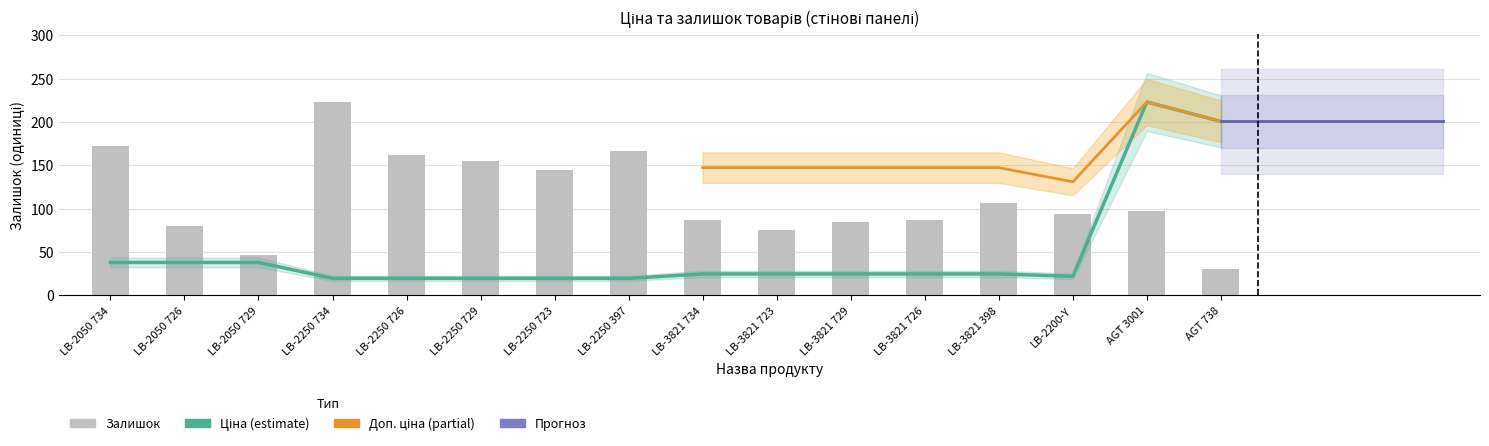

Rank the categories by Залишок value from highest to lowest.

LB-2250 734, LB-2050 734, LB-2250 397, LB-2250 726, LB-2250 729, LB-2250 723, LB-3821 398, AGT 3001, LB-2200-Y, LB-3821 734, LB-3821 726, LB-3821 729, LB-2050 726, LB-3821 723, LB-2050 729, AGT 738